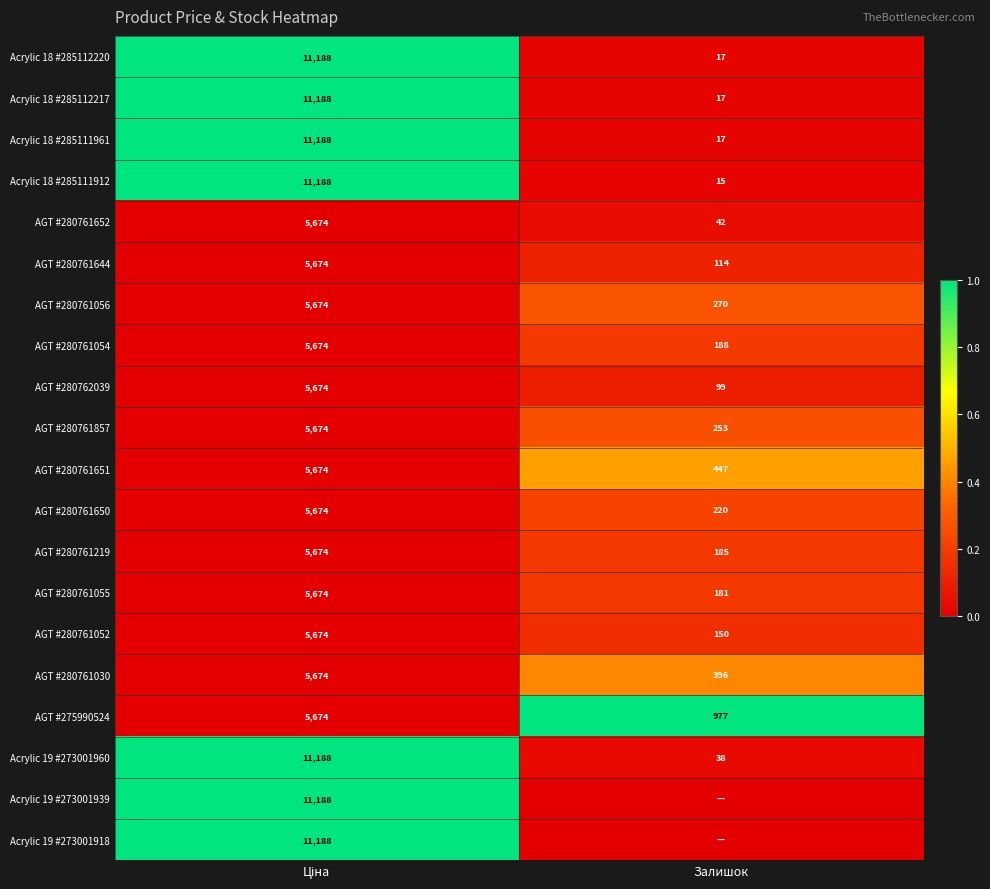

The value of Acrylic 18 #285111961 at Залишок is 26. True or false?

False